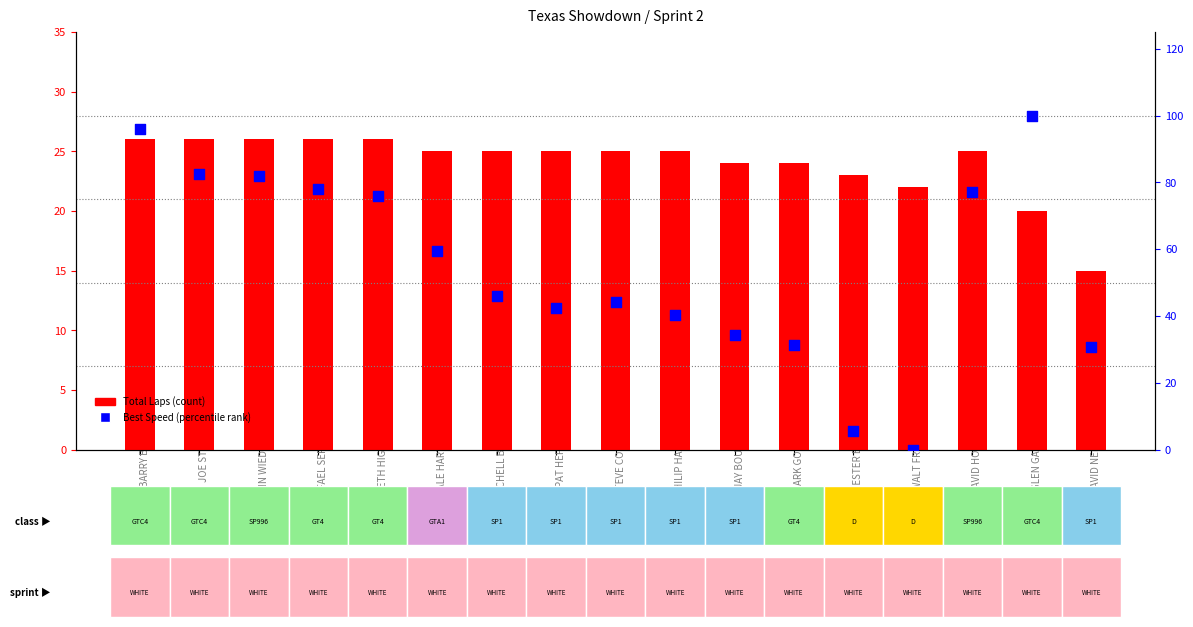

At which category is the sum across all series the highest?

BARRY BELL